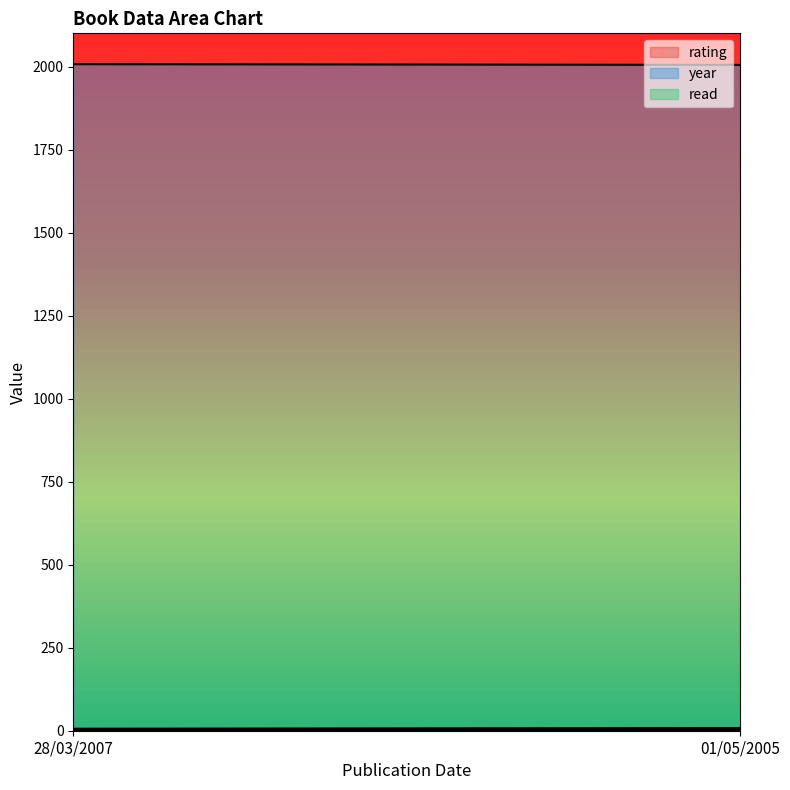

What is the spread (max minus min) of values at 01/05/2005?

2004